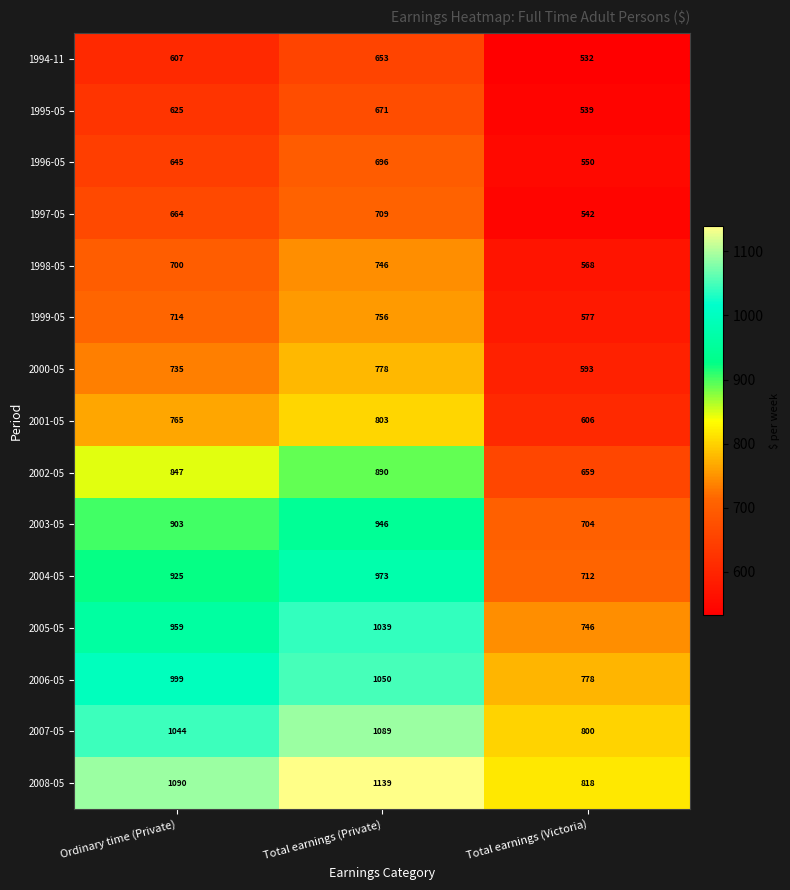

List the labels in order of 1998-05 value, smallest first.

Total earnings (Victoria), Ordinary time (Private), Total earnings (Private)